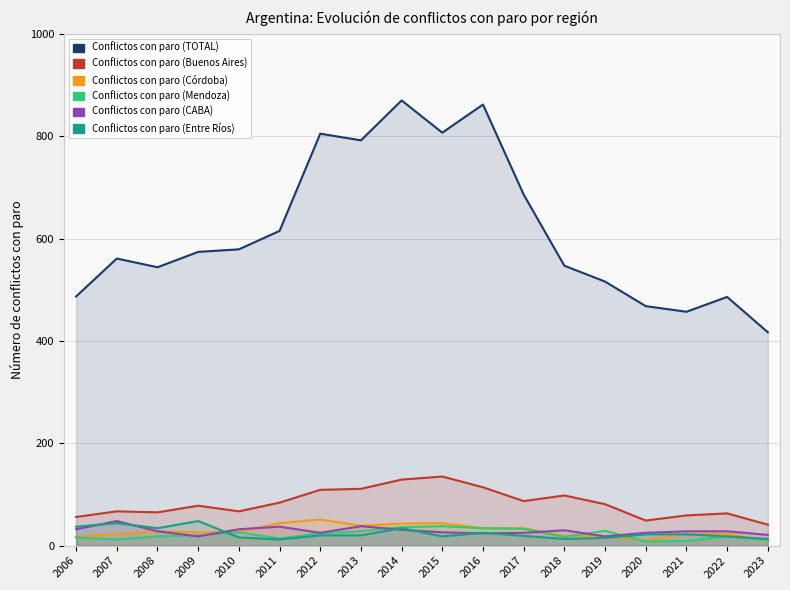

At how many categories does at least one series exceed 864?

1